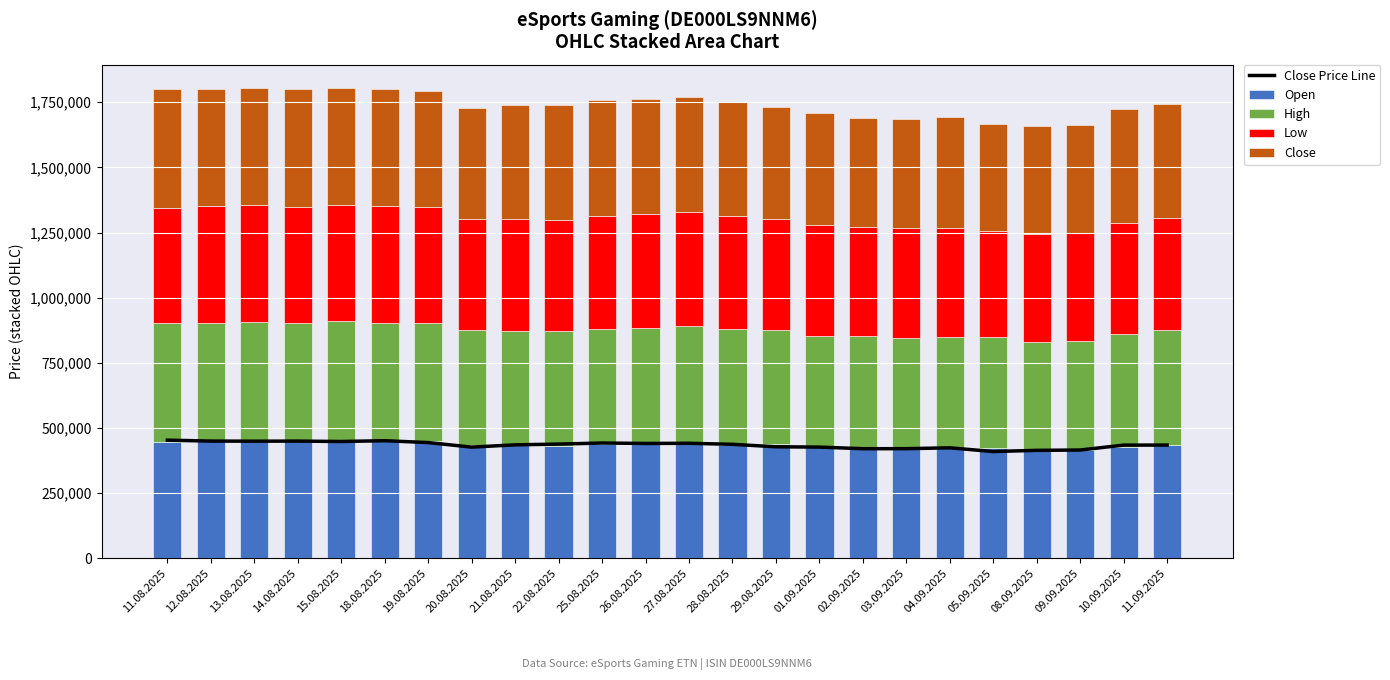

Reading left to right, list all the values displayed in this chart.

Close Price Line: 11.08.2025=453465	12.08.2025=449944	13.08.2025=449530	14.08.2025=449841	15.08.2025=448388	18.08.2025=451345	19.08.2025=444172	20.08.2025=426790	21.08.2025=435509	22.08.2025=438423	25.08.2025=442505	26.08.2025=440838	27.08.2025=441462	28.08.2025=437541	29.08.2025=427985	01.09.2025=426844	02.09.2025=420663	03.09.2025=420802	04.09.2025=424064	05.09.2025=409813	08.09.2025=414323	09.09.2025=415650	10.09.2025=434470	11.09.2025=434625
Open: 11.08.2025=447442	12.08.2025=450500	13.08.2025=452267	14.08.2025=449385	15.08.2025=454525	18.08.2025=450123	19.08.2025=451729	20.08.2025=435880	21.08.2025=434857	22.08.2025=431131	25.08.2025=437510	26.08.2025=440554	27.08.2025=443801	28.08.2025=435687	29.08.2025=438176	01.09.2025=426728	02.09.2025=425937	03.09.2025=421835	04.09.2025=423355	05.09.2025=423984	08.09.2025=414201	09.09.2025=415810	10.09.2025=426581	11.09.2025=435414
High: 11.08.2025=454985	12.08.2025=453764	13.08.2025=453811	14.08.2025=453110	15.08.2025=454587	18.08.2025=451370	19.08.2025=452964	20.08.2025=438462	21.08.2025=437022	22.08.2025=439232	25.08.2025=442505	26.08.2025=442658	27.08.2025=445713	28.08.2025=442365	29.08.2025=438268	01.09.2025=427797	02.09.2025=426039	03.09.2025=424208	04.09.2025=424842	05.09.2025=424172	08.09.2025=416186	09.09.2025=417868	10.09.2025=435351	11.09.2025=438867
Low: 11.08.2025=443115	12.08.2025=445732	13.08.2025=448475	14.08.2025=446464	15.08.2025=446326	18.08.2025=449296	19.08.2025=442430	20.08.2025=426512	21.08.2025=431553	22.08.2025=429190	25.08.2025=434740	26.08.2025=438221	27.08.2025=437860	28.08.2025=434794	29.08.2025=425246	01.09.2025=425729	02.09.2025=417504	03.09.2025=420141	04.09.2025=420549	05.09.2025=406402	08.09.2025=413110	09.09.2025=413766	10.09.2025=426193	11.09.2025=432542
Close: 11.08.2025=453465	12.08.2025=449944	13.08.2025=449530	14.08.2025=449841	15.08.2025=448388	18.08.2025=451345	19.08.2025=444172	20.08.2025=426790	21.08.2025=435509	22.08.2025=438423	25.08.2025=442505	26.08.2025=440838	27.08.2025=441462	28.08.2025=437541	29.08.2025=427985	01.09.2025=426844	02.09.2025=420663	03.09.2025=420802	04.09.2025=424064	05.09.2025=409813	08.09.2025=414323	09.09.2025=415650	10.09.2025=434470	11.09.2025=434625